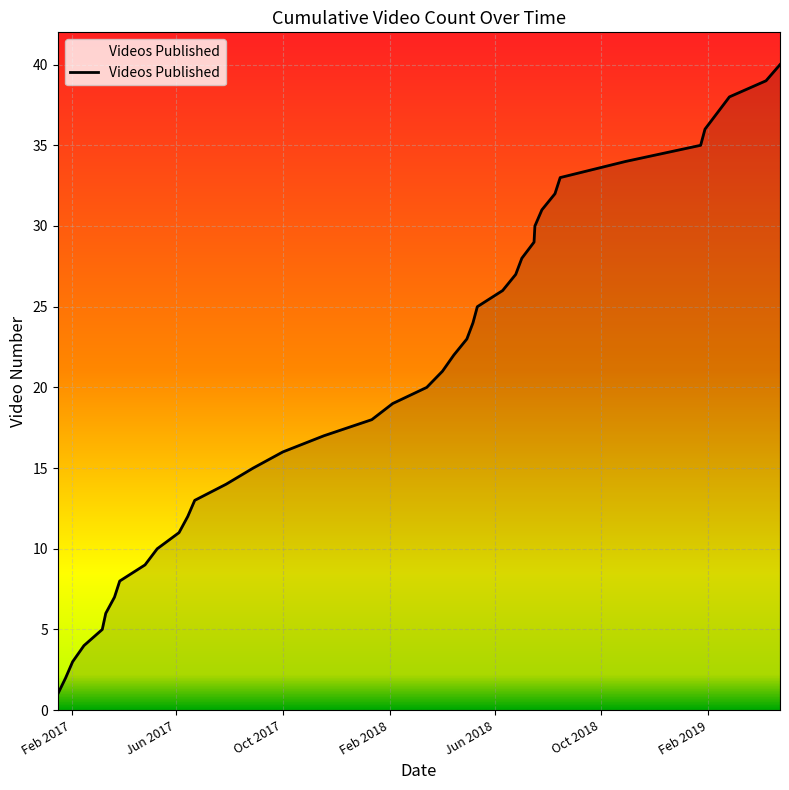

What is the greatest value displayed?

40